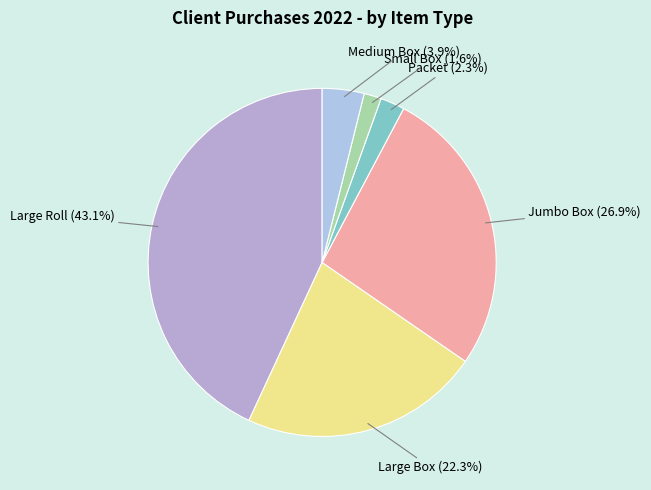

Which category has the biggest portion of the pie?

Large Roll